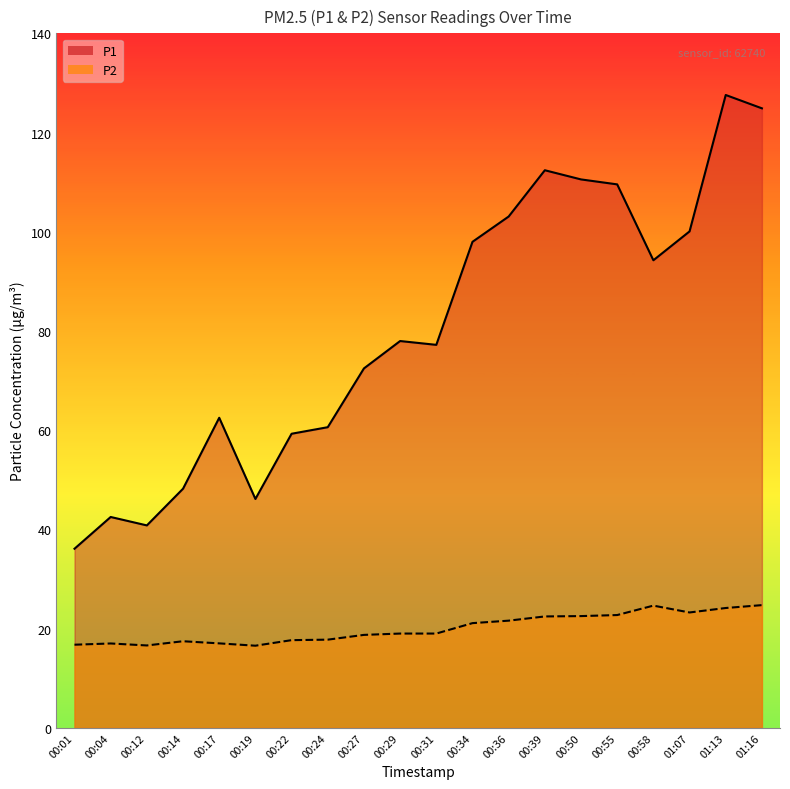

How many lines are shown in the chart?

2